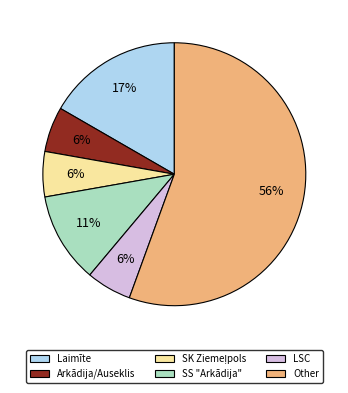

Is there a majority slice in this chart?

Yes